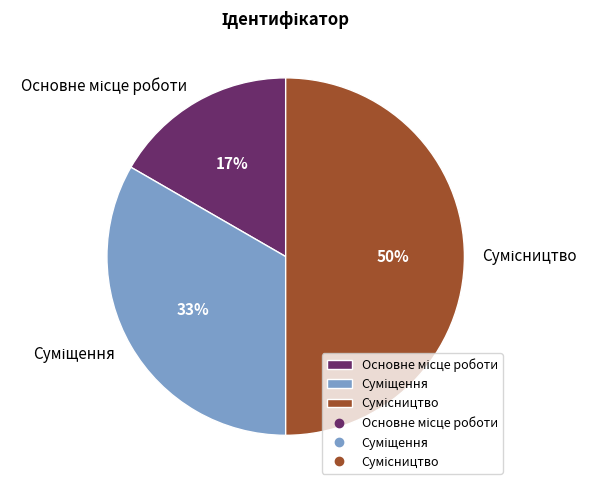

Count the number of slices in the pie.

3